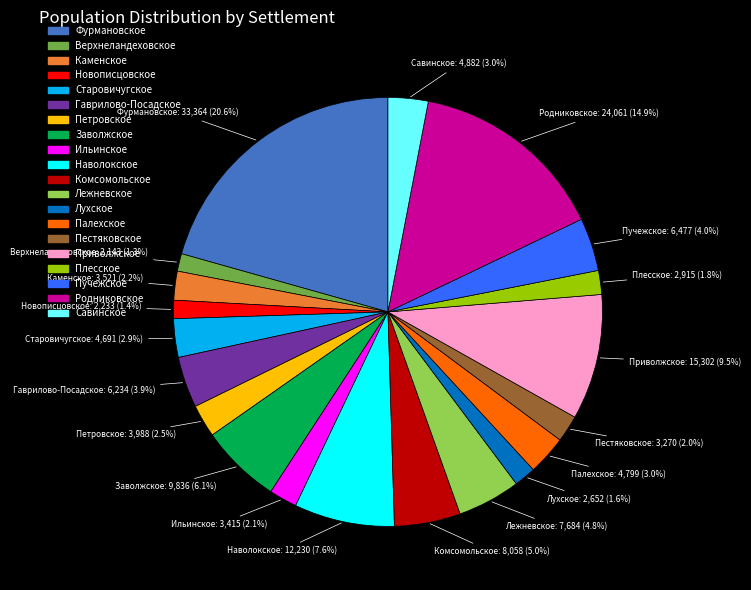

What percentage is the Лежневское slice, to the nearest percent?

5%